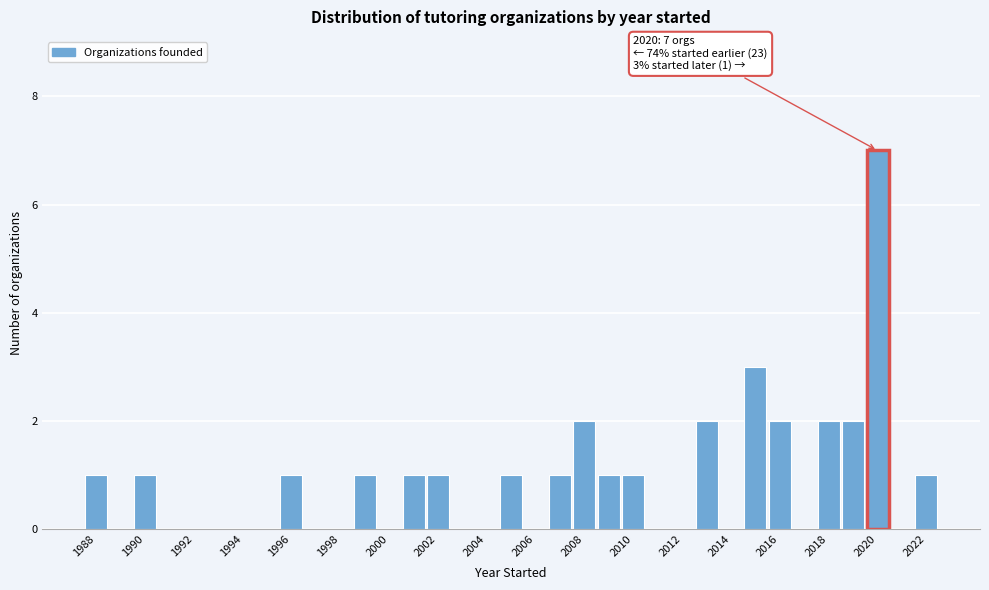

Which range on the x-axis has the tallest bar?

2019.5 to 2020.5